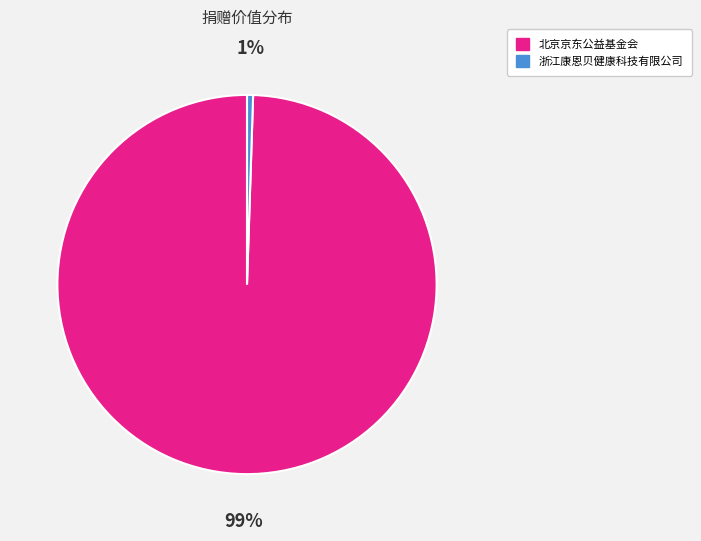

Do 浙江康恩贝健康科技有限公司 and 北京京东公益基金会 together represent more than half of the pie?

Yes